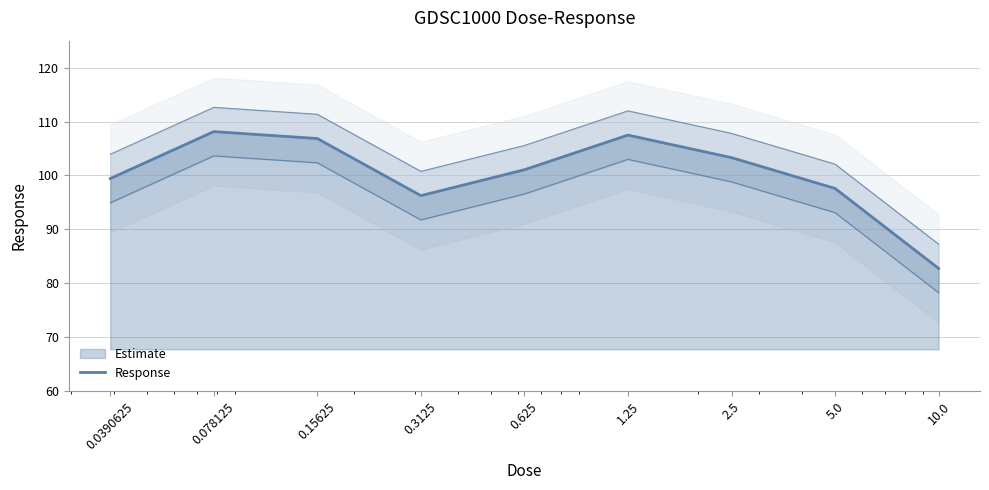

How many points are higher than both their immediate neighbors (excluding endpoints)?

2